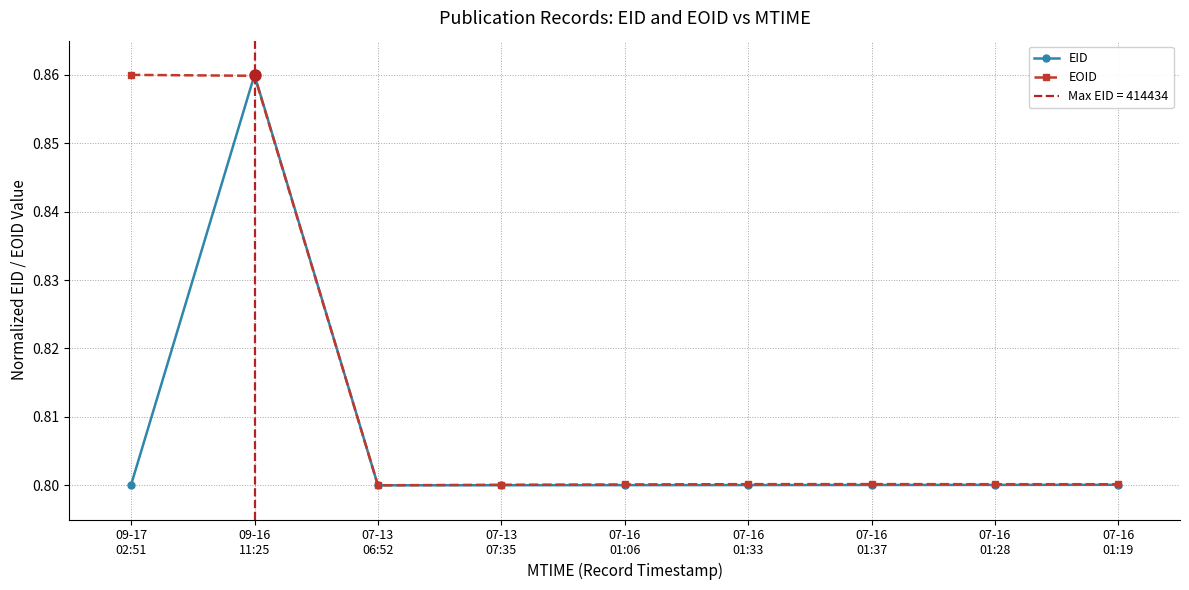

Which series has the largest total across all categories?

EOID